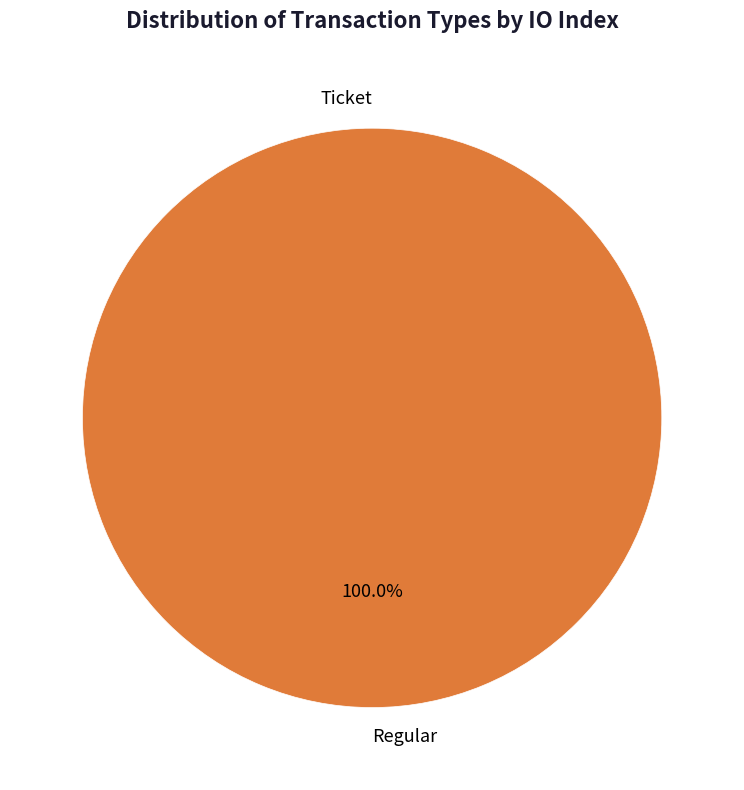

Which has a higher value, Ticket or Regular?

Regular